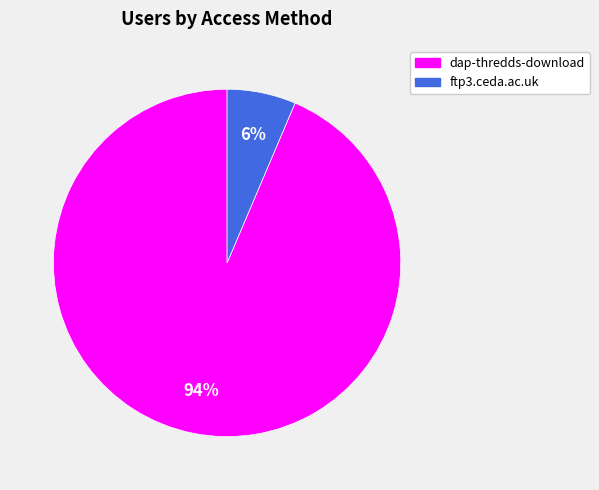

How many slices are in this pie chart?

2